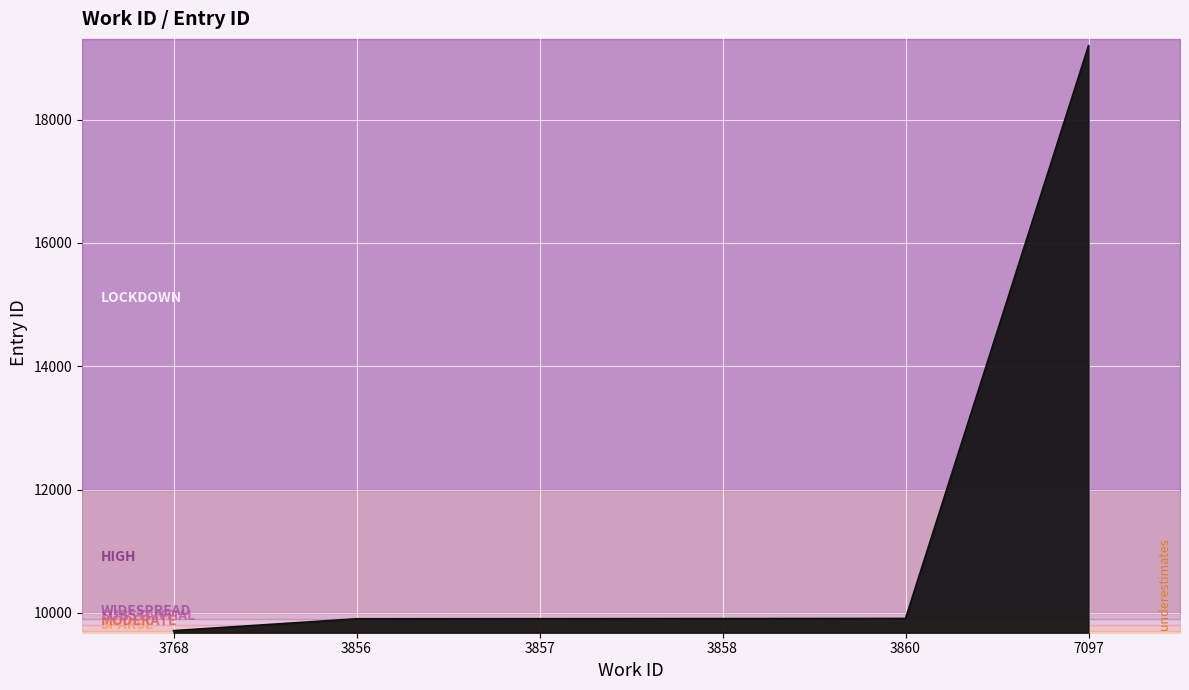

Rank the categories by value from highest to lowest.

7097, 3860, 3858, 3857, 3856, 3768